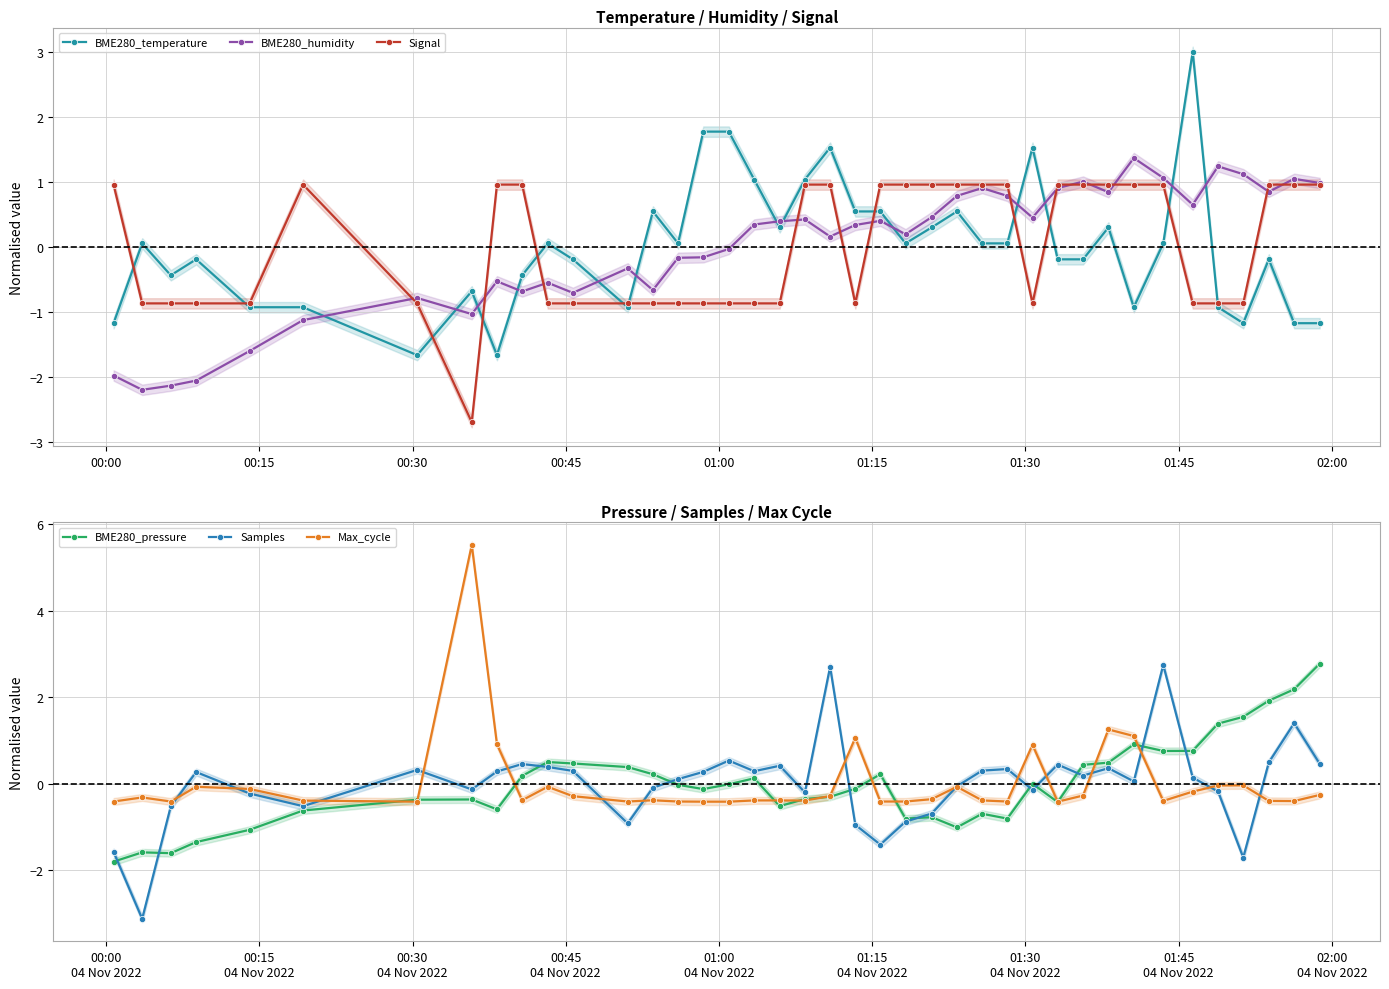

What is the maximum value shown in the chart?

5.5